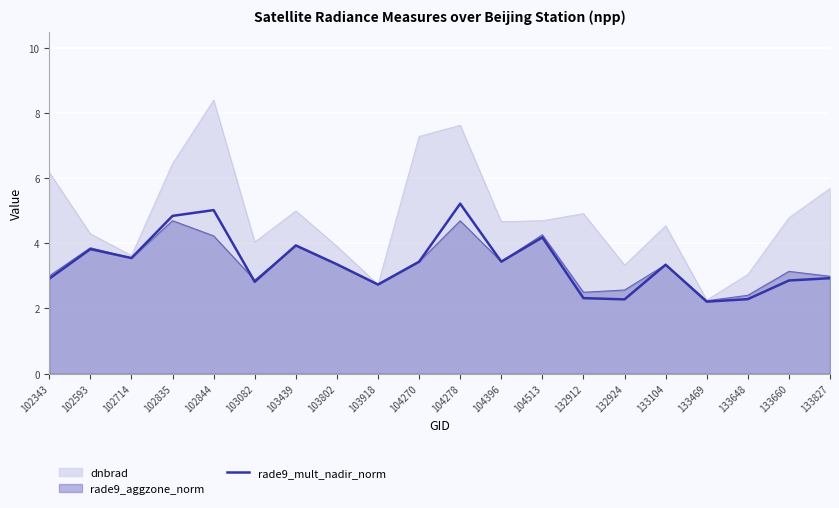

Which label corresponds to the largest value in the chart?

102844